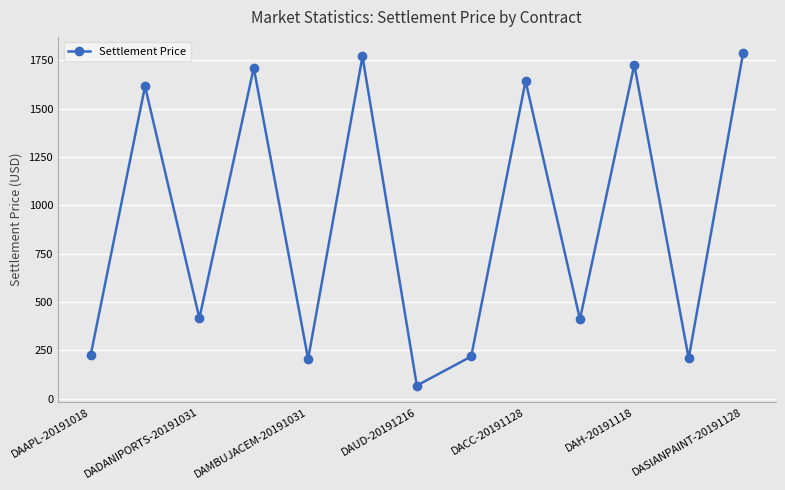

Count the number of categories in the chart.

13